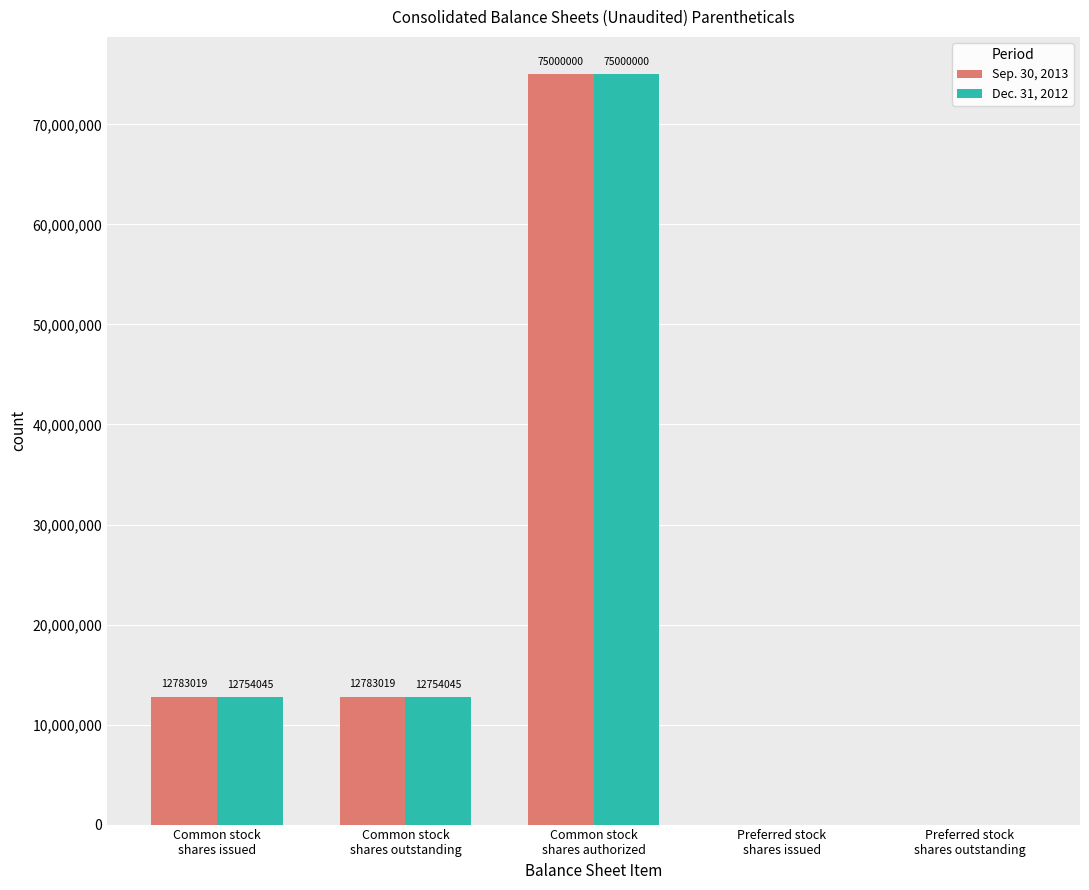

Reading left to right, extract all data points from this chart.

Sep. 30, 2013: Common stock
shares issued=12783019	Common stock
shares outstanding=12783019	Common stock
shares authorized=75000000	Preferred stock
shares issued=0	Preferred stock
shares outstanding=0
Dec. 31, 2012: Common stock
shares issued=12754045	Common stock
shares outstanding=12754045	Common stock
shares authorized=75000000	Preferred stock
shares issued=0	Preferred stock
shares outstanding=0